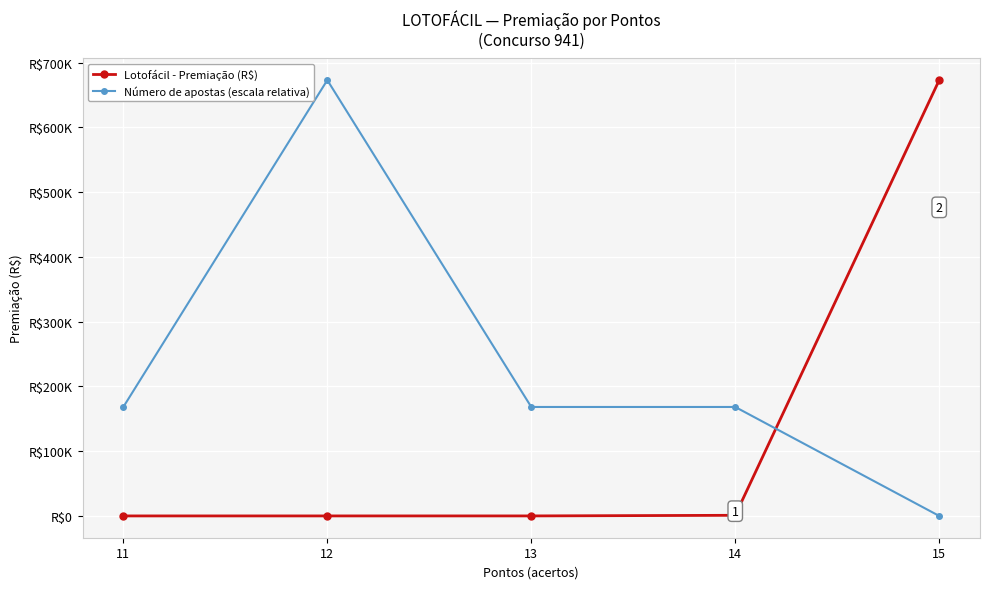

True or false: Número de apostas (escala relativa) has a value of -459446.8 at 15.

False